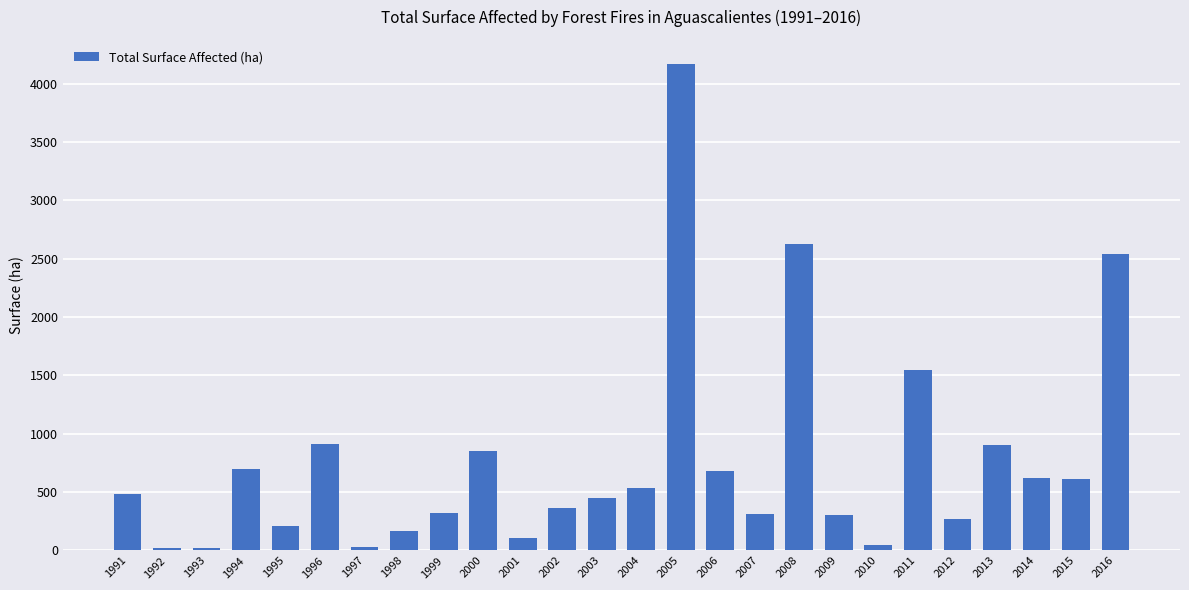

Which category has the highest value across all series?

2005